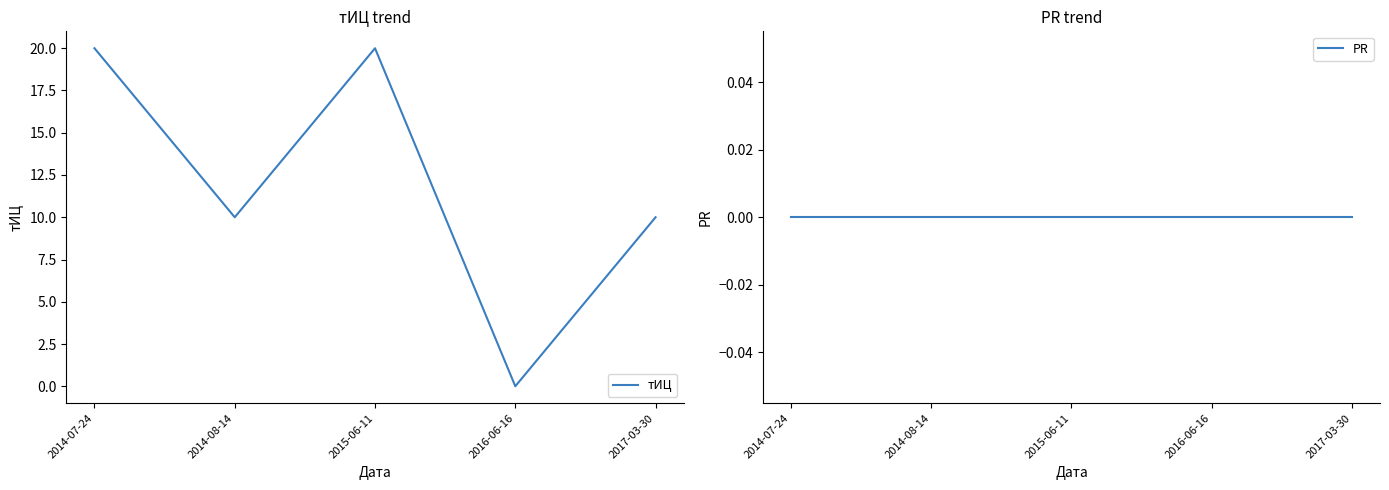

What is the difference between the maximum and minimum values in the тИЦ series?

20